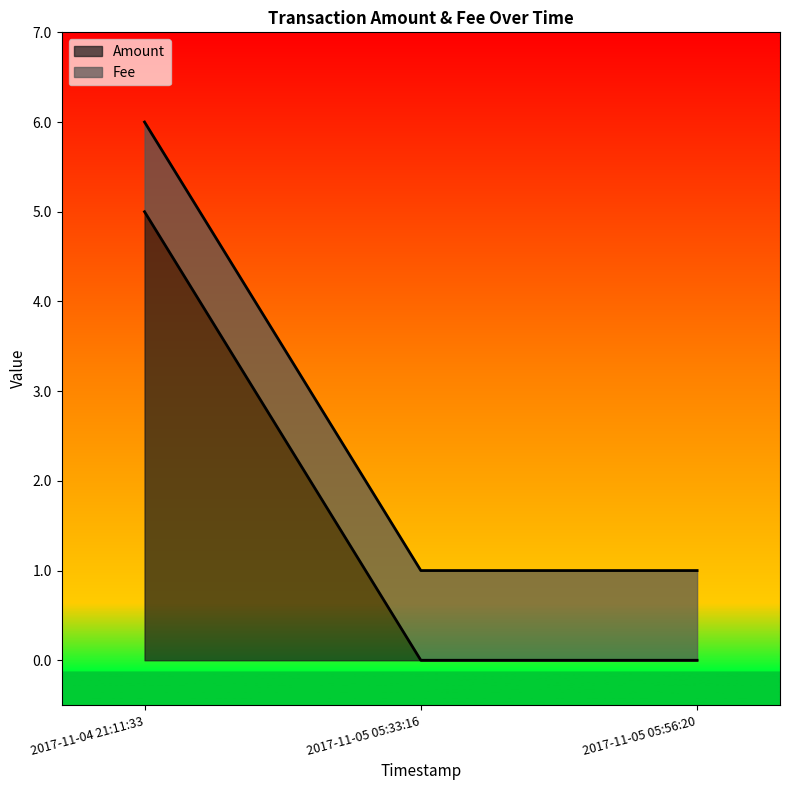

The Amount series shows -3 at 2017-11-05 05:56:20. True or false?

False